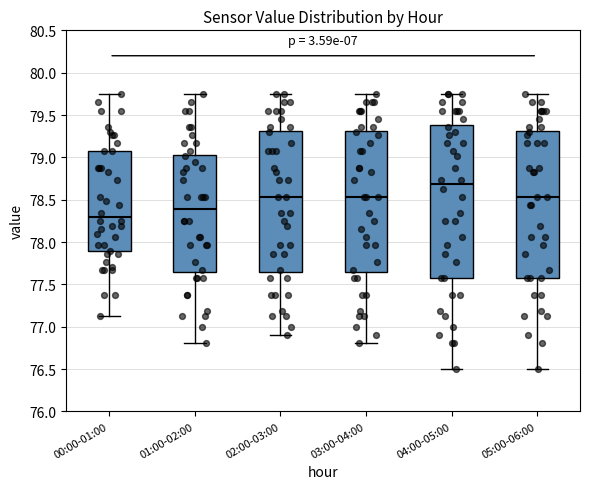

Reading left to right, transcribe this box plot: for each box, give where its median line is, the range the box spans, and where its two whiskers end, as read against the y-axis. The values are not printed on the chart, so give them approximately, as read against the axis.

00:00-01:00: median 78.30, box 77.90 to 79.05, whiskers 77.15 to 79.75
01:00-02:00: median 78.40, box 77.65 to 79.05, whiskers 76.80 to 79.75
02:00-03:00: median 78.55, box 77.65 to 79.30, whiskers 76.90 to 79.75
03:00-04:00: median 78.55, box 77.65 to 79.30, whiskers 76.80 to 79.75
04:00-05:00: median 78.70, box 77.55 to 79.40, whiskers 76.50 to 79.75
05:00-06:00: median 78.55, box 77.55 to 79.30, whiskers 76.50 to 79.75